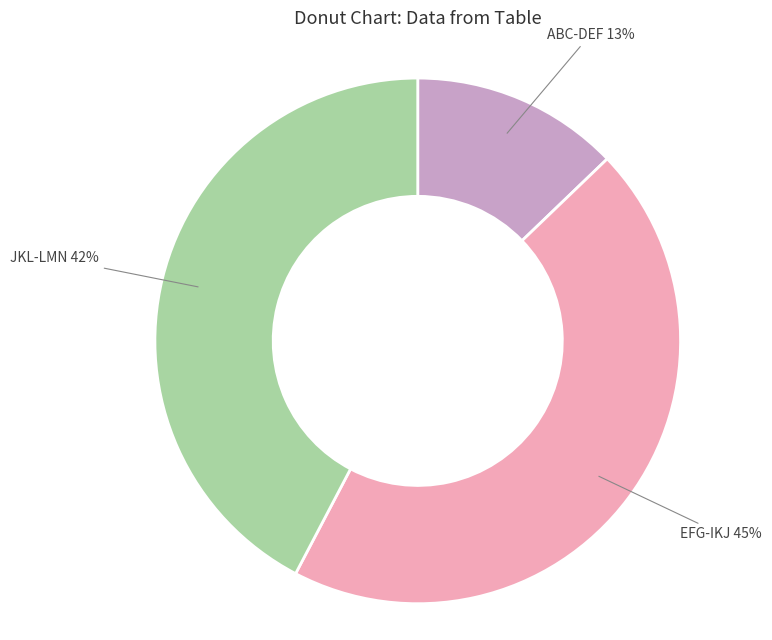

To the nearest percent, what is the difference between the largest and smallest slice percentages?

32%